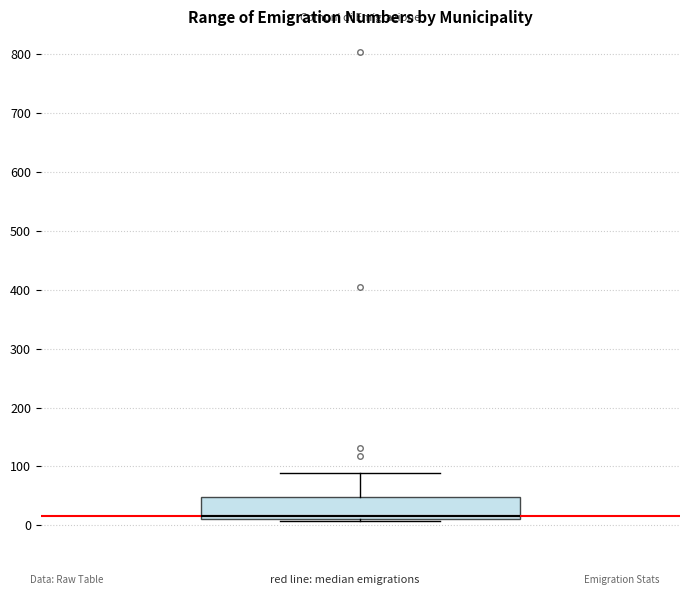

Transcribe this box plot: give where the median line is, the range the box spans, and where the two whiskers end, as read against the y-axis. The values are not printed on the chart, so give them approximately, as read against the axis.

median 20, box 10 to 50, whiskers 10 to 90